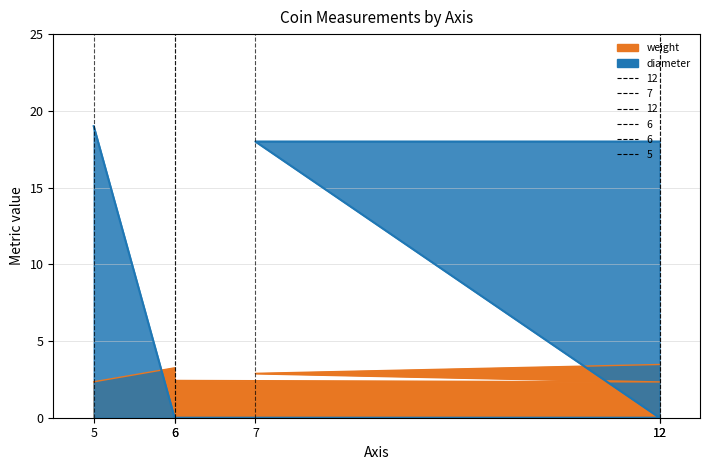

List the labels in order of diameter value, smallest first.

12, 6, 6, 12, 7, 5